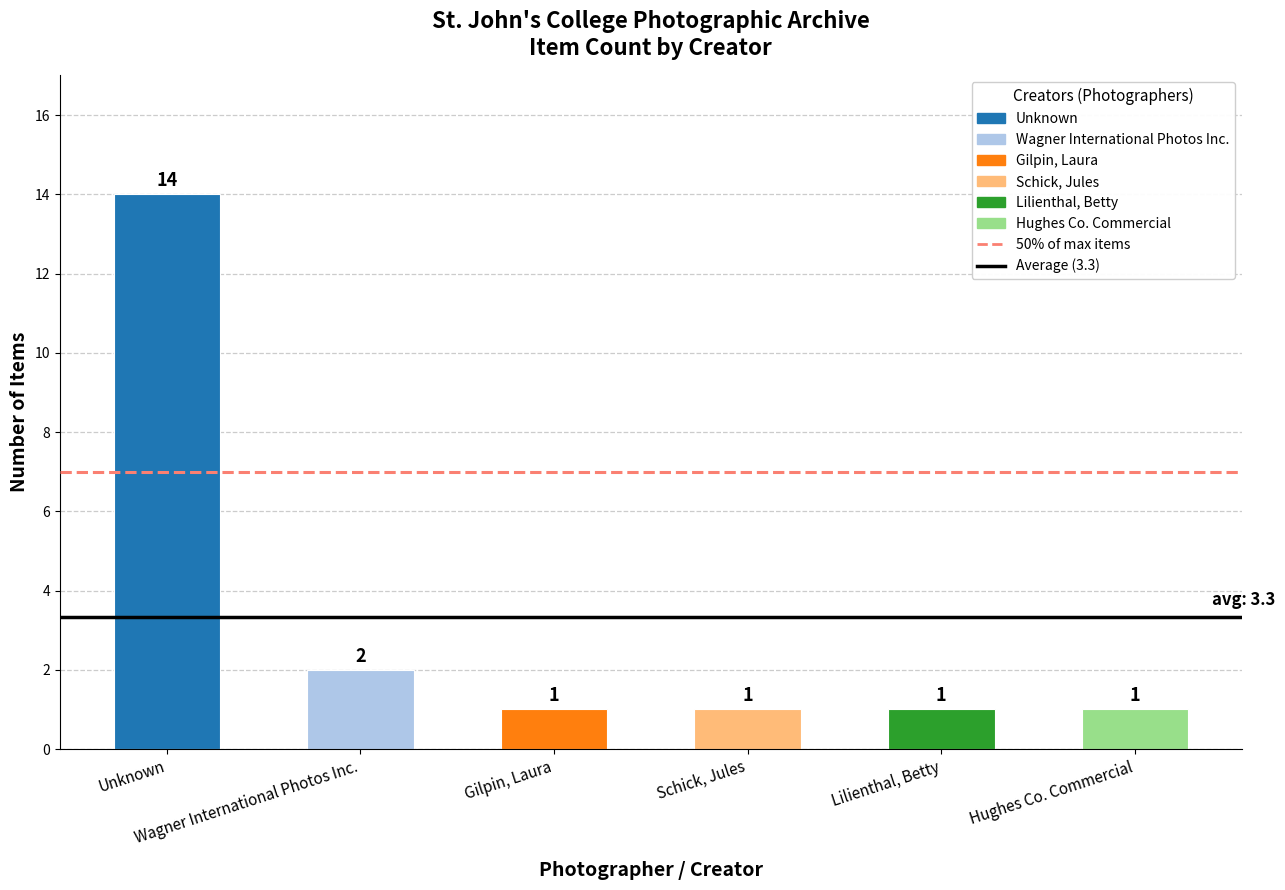

Reading left to right, transcribe all the data shown in this chart.

14	2	1	1	1	1